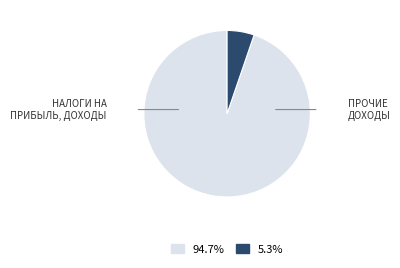

Is there any slice that represents more than half of the pie?

Yes